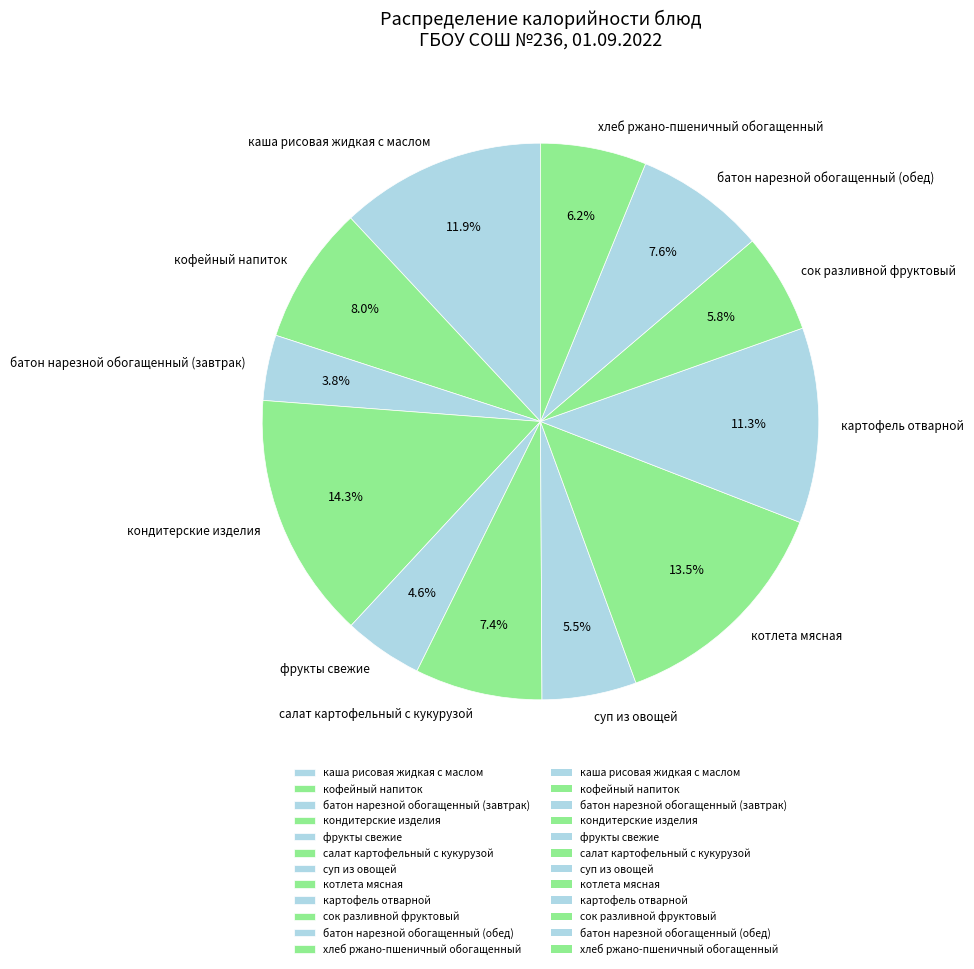

What is the ratio of the value at сок разливной фруктовый to the value at суп из овощей?

1.1